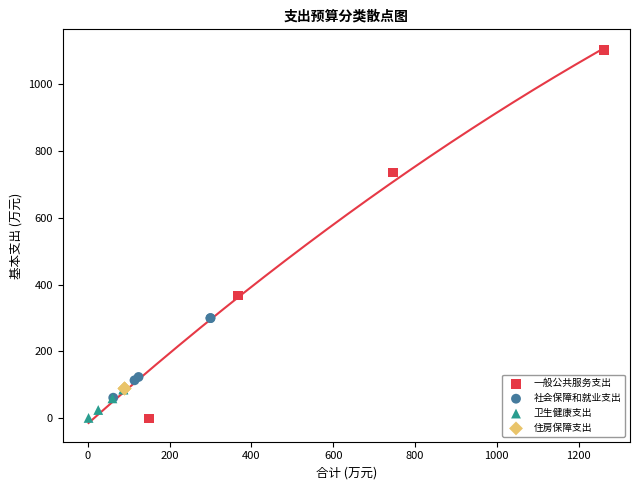

Which series reaches the maximum Y coordinate?

一般公共服务支出